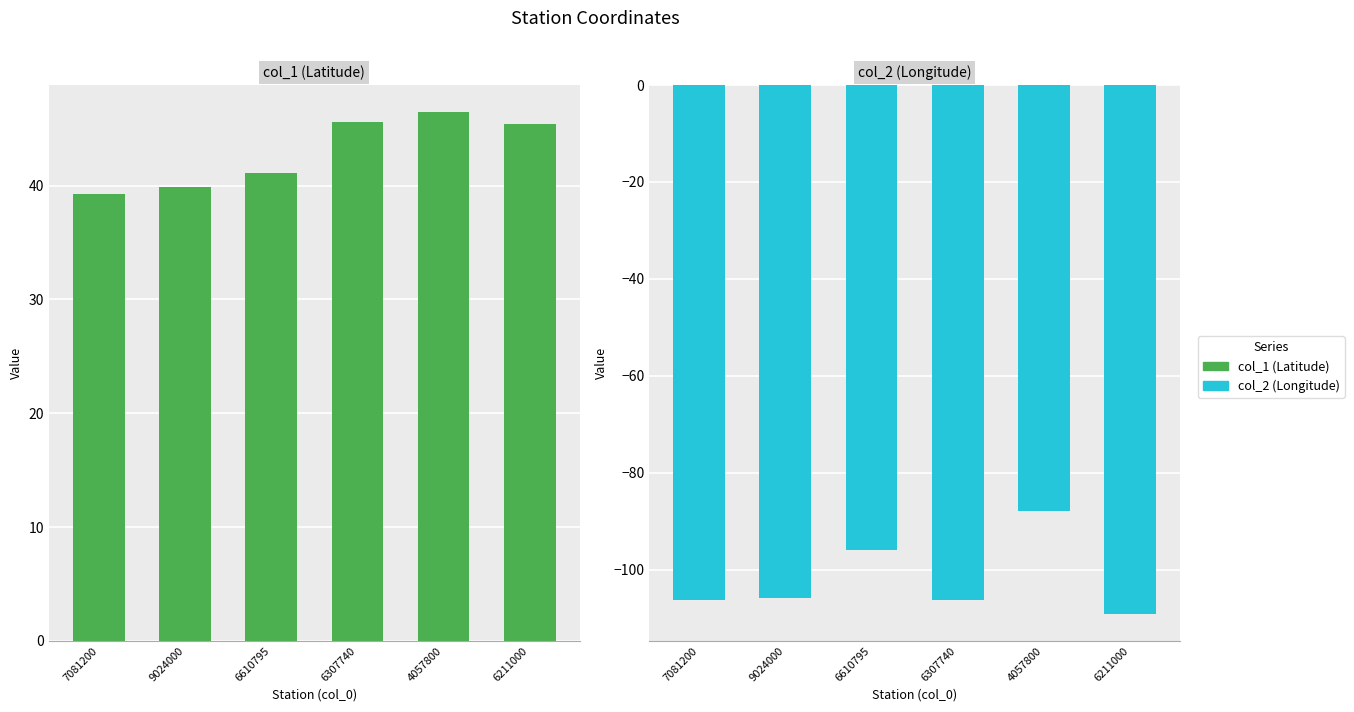

How many bars are there in total?

12